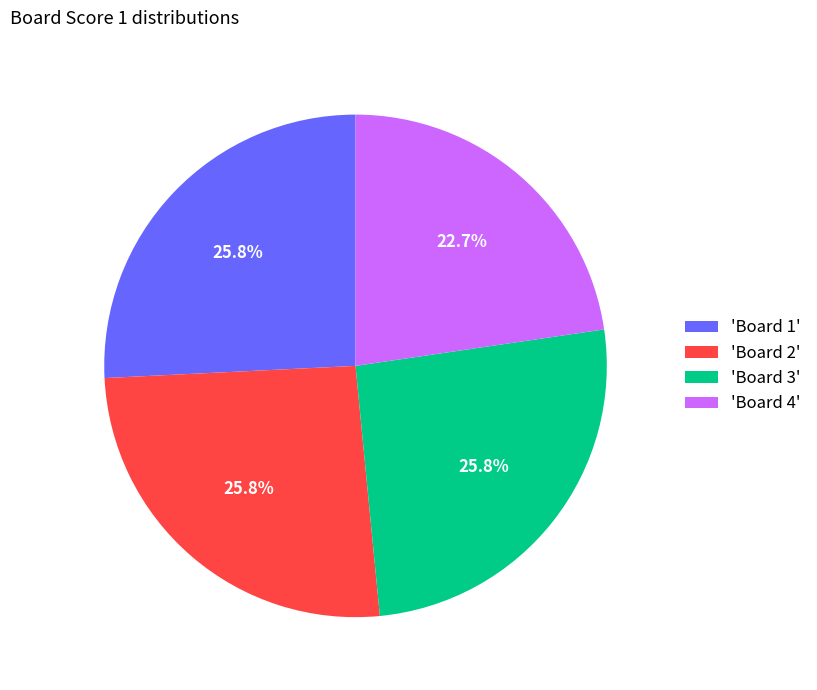

Between 'Board 1' and 'Board 4', which is larger?

'Board 1'